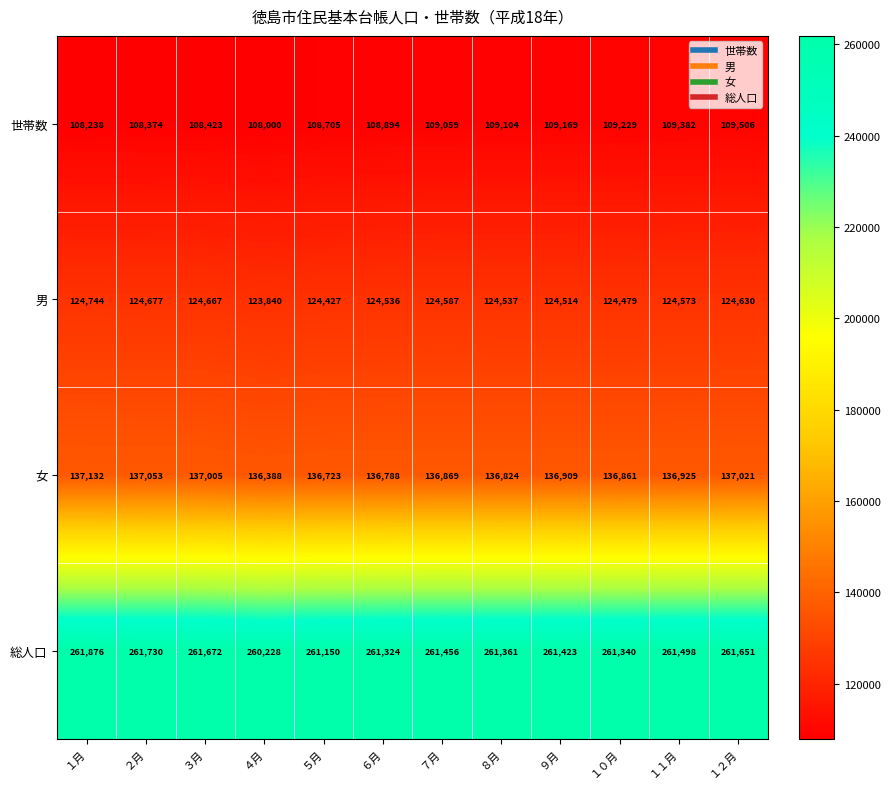

Rank the series by their maximum value, from lowest to highest.

世帯数, 男, 女, 総人口